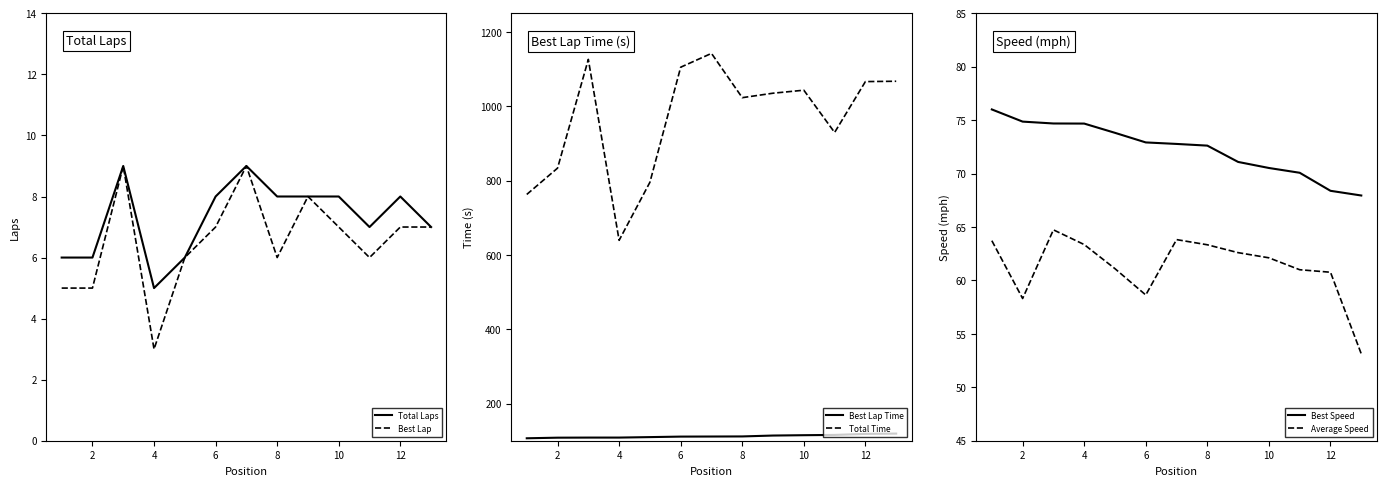

Is this an area chart (filled region under the line)?

No